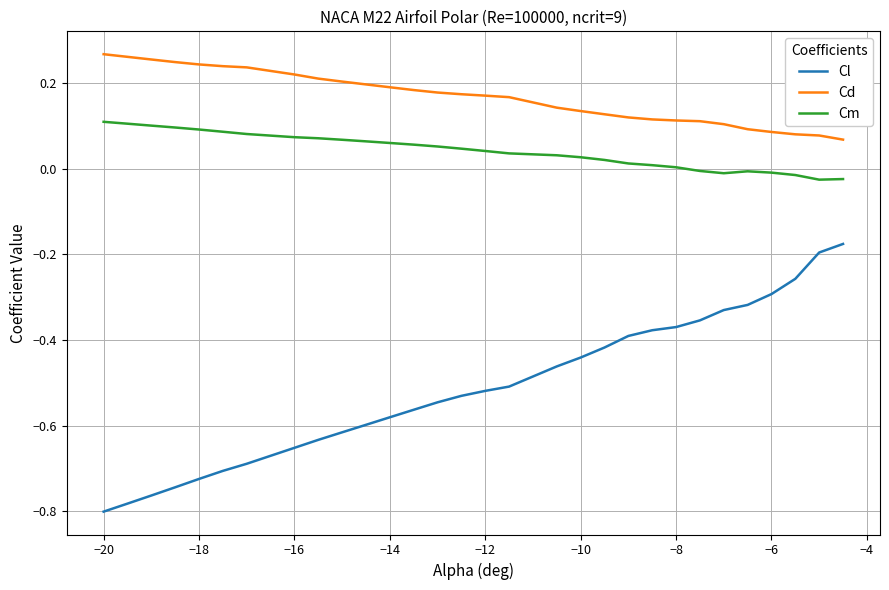

True or false: Cl and Cd intersect in this chart.

False